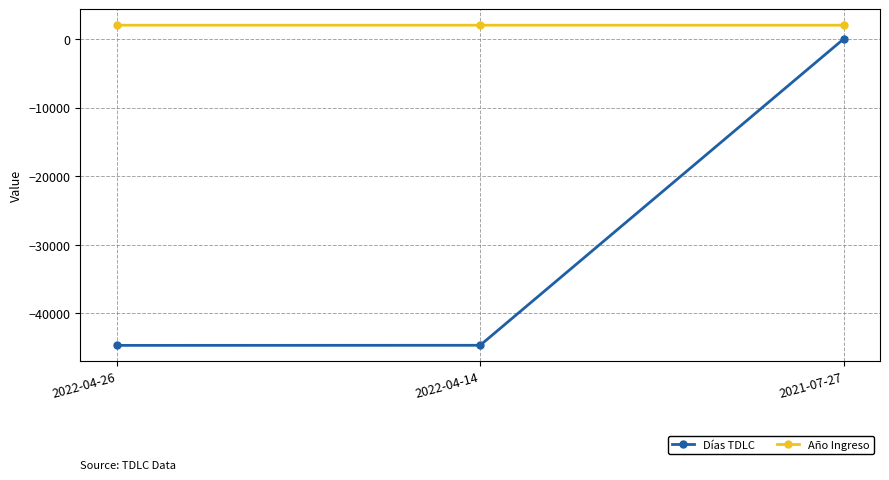

How many data points in Año Ingreso are less than 2022?

1